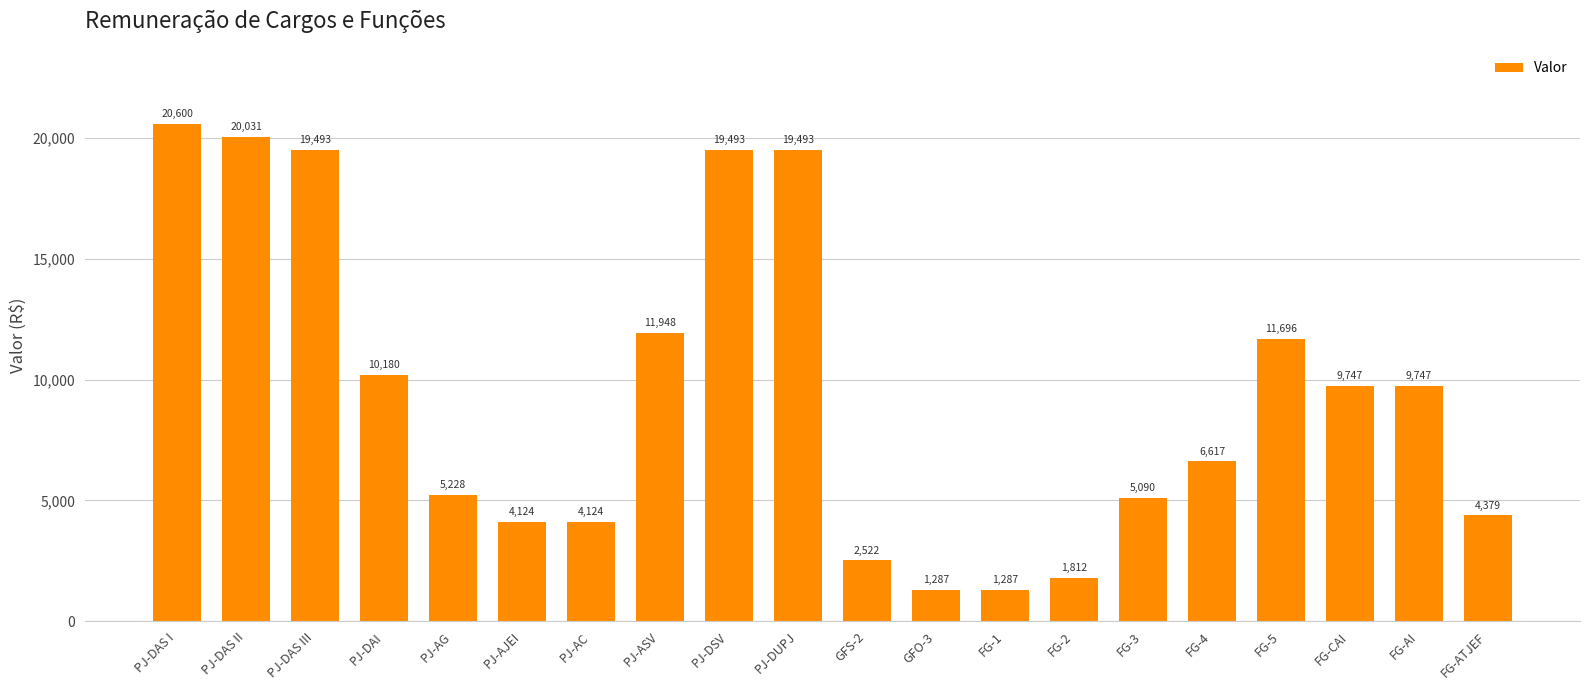

At which label is the value closest to 10943?

FG-5